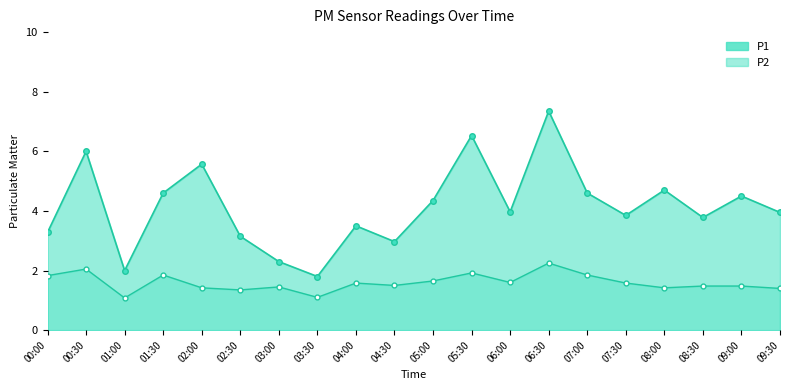

List the series in order of their overall mean, lowest first.

P2, P1